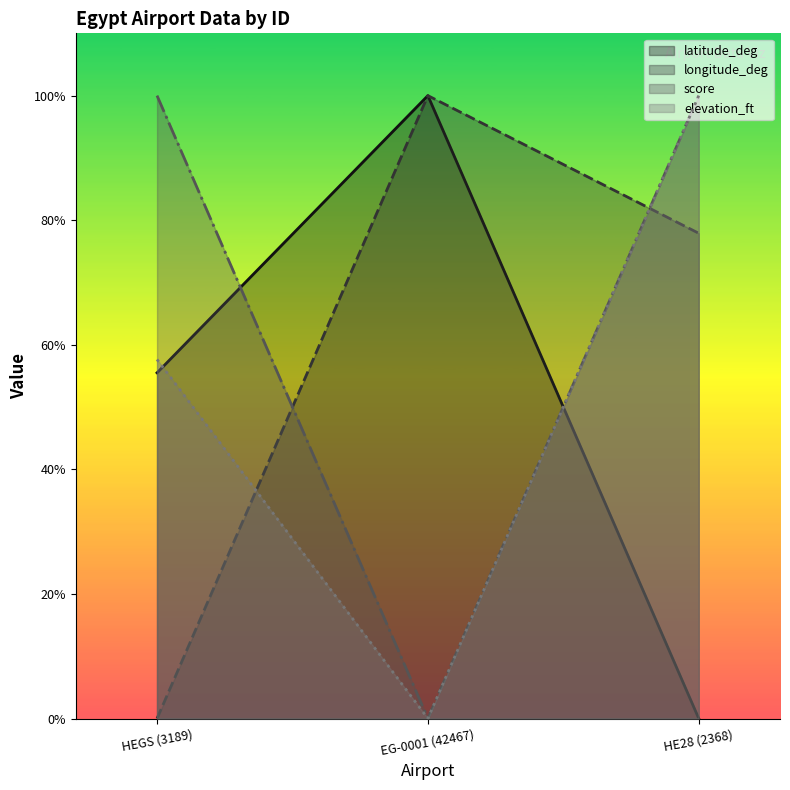

What is the total value across all series at EG-0001 (42467)?

200.0